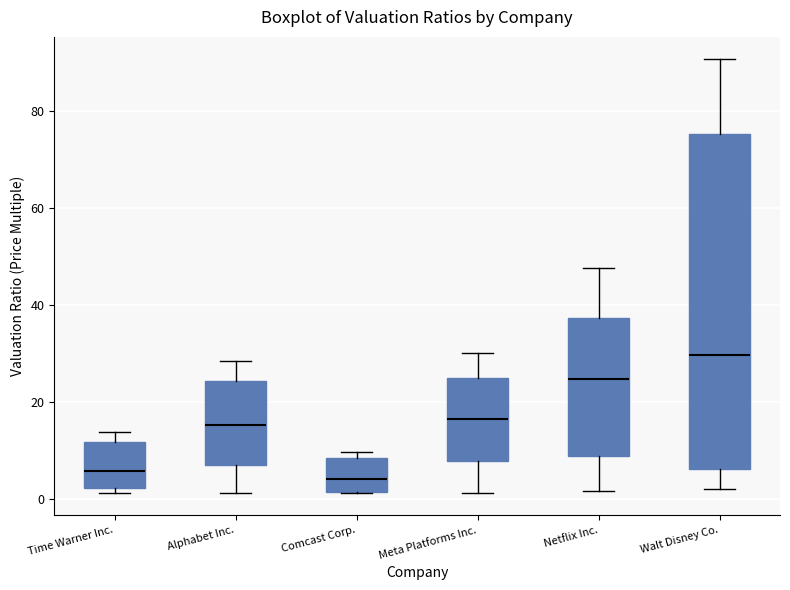

Where does the lower whisker of the box for Meta Platforms Inc. end on the y-axis? The values are not printed on the chart, so give them approximately, as read against the axis.

2